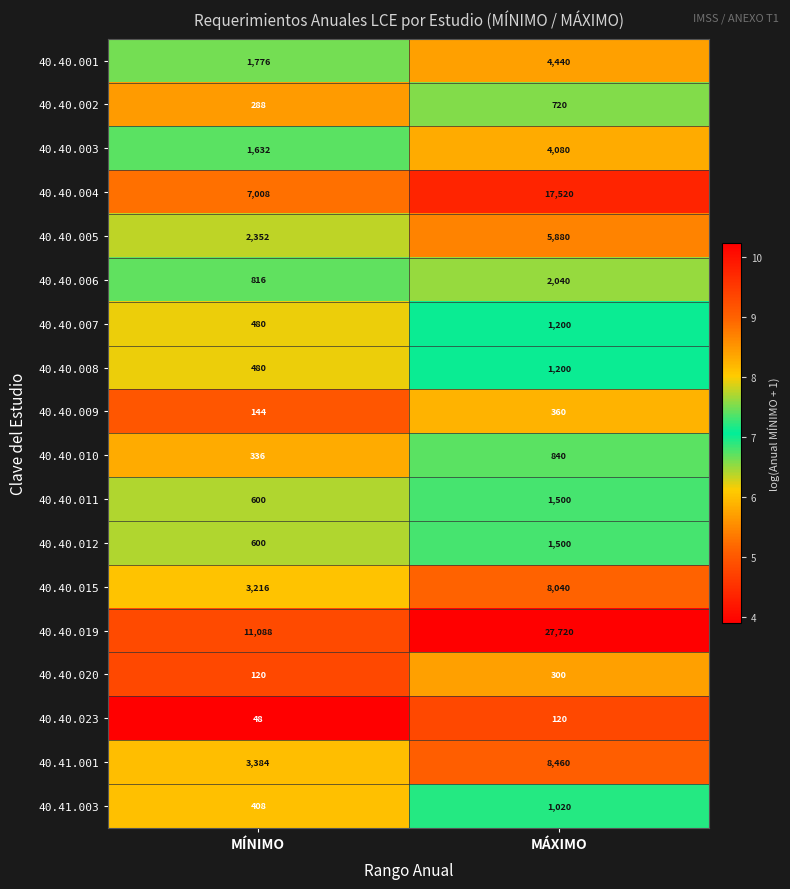

The value of 40.40.003 at MÁXIMO is 4080. True or false?

True